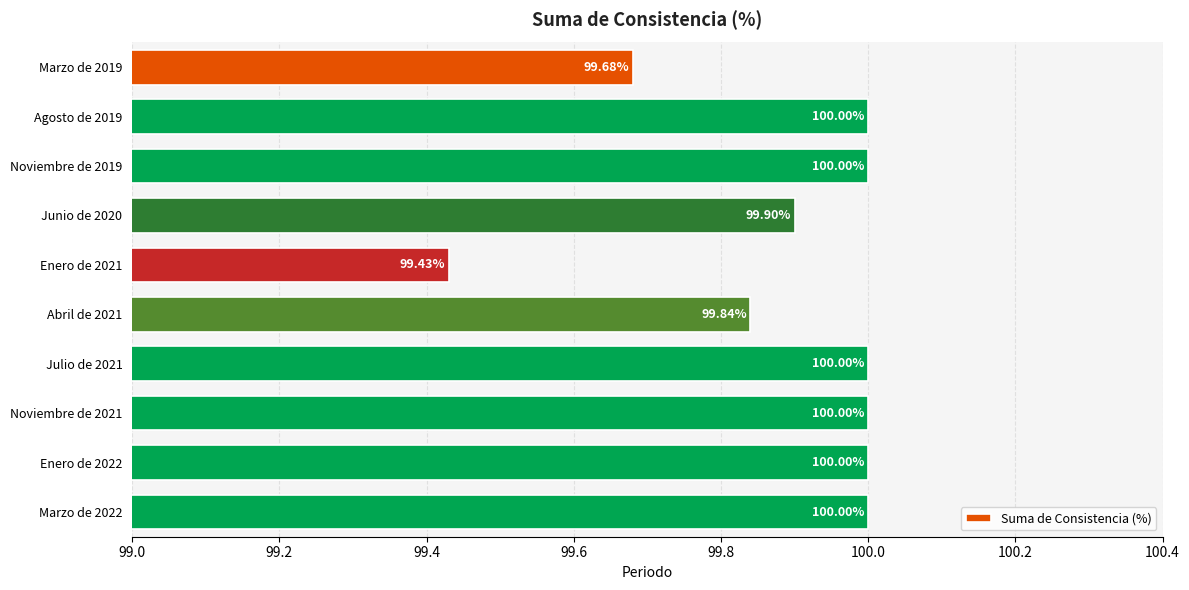

What is the sum of all values?

998.9